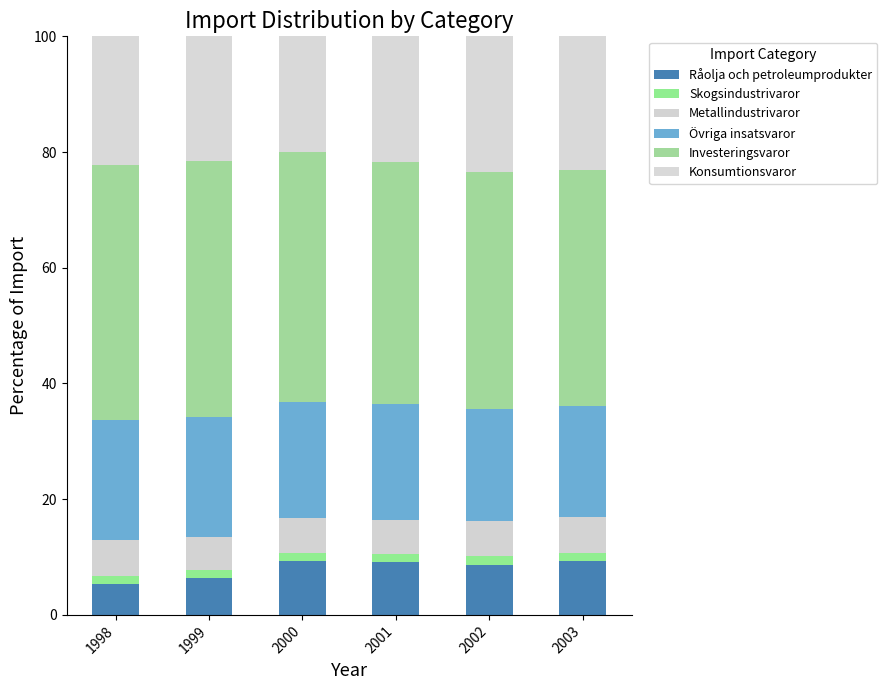

Is it true that Råolja och petroleumprodukter equals 4.4 at 2002?

False